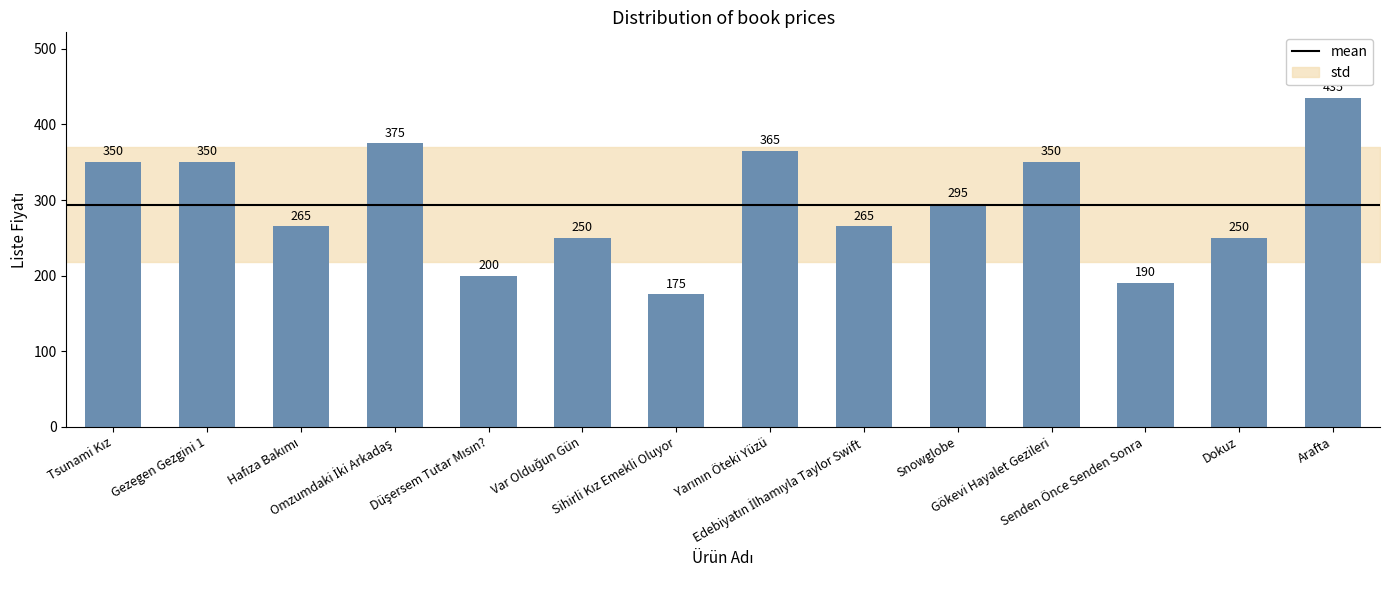

Count the number of categories in the chart.

14